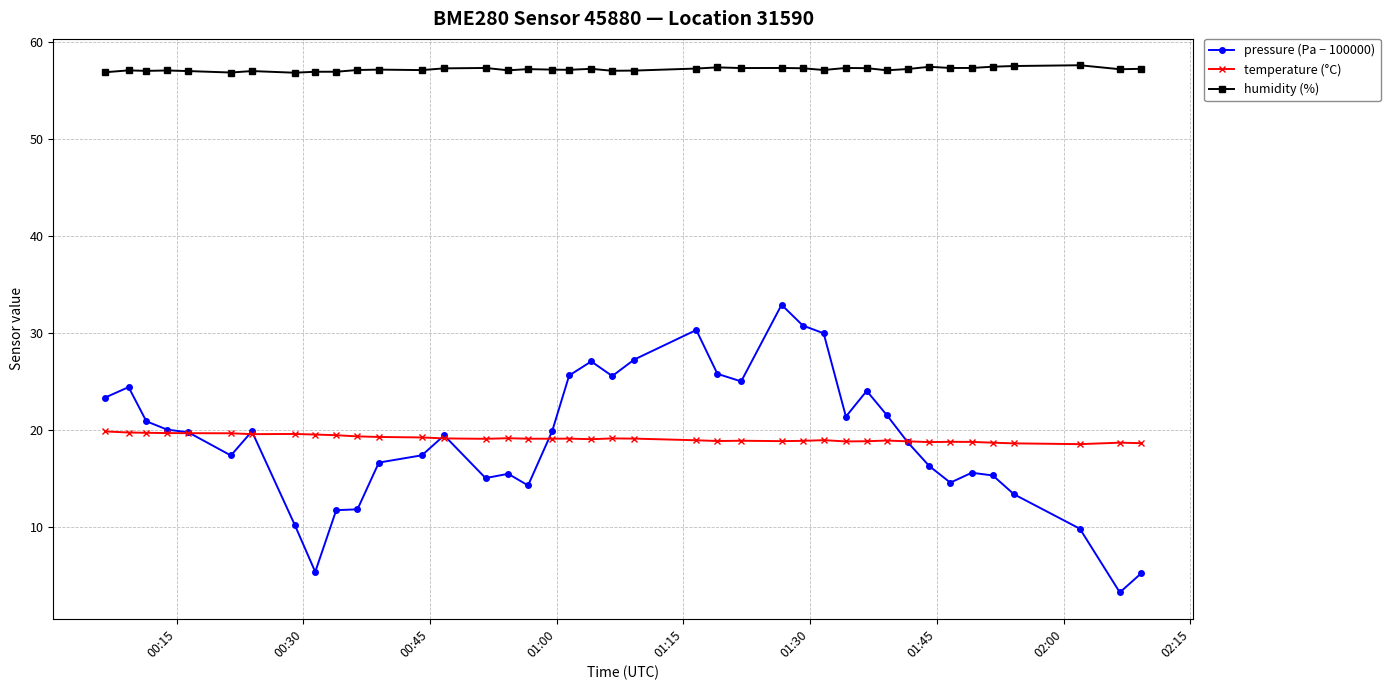

Which series has the widest spread of values?

pressure (Pa − 100000)